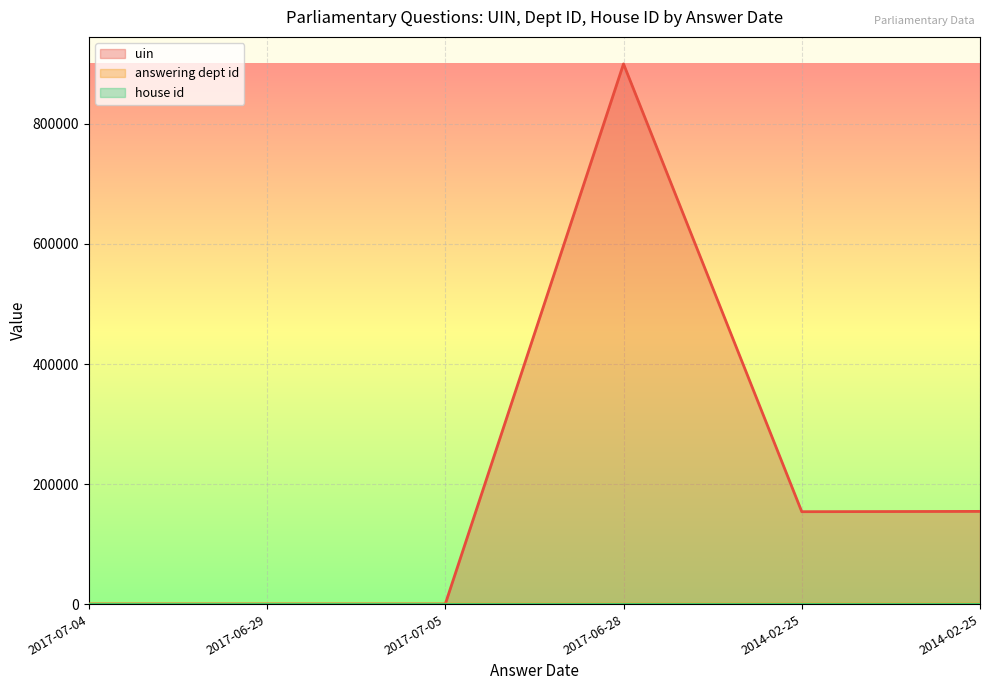

True or false: uin and answering dept id intersect in this chart.

True